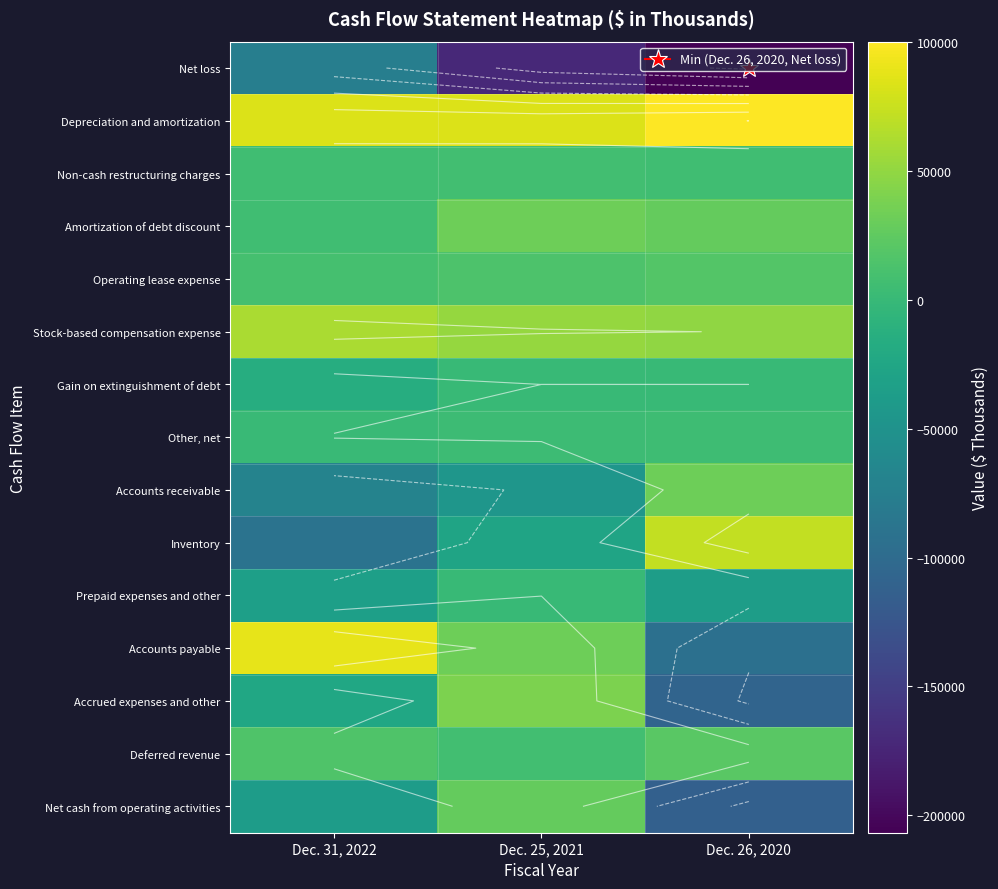

What is the difference between the highest and lowest values at Dec. 26, 2020?

306863